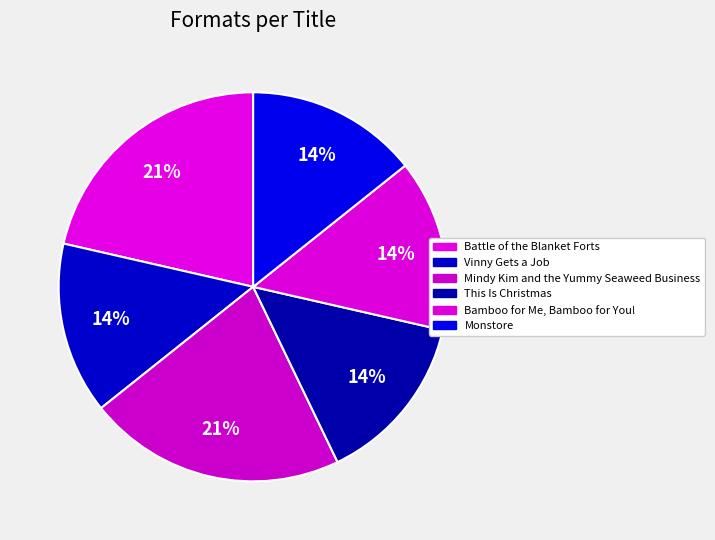

The Mindy Kim and the Yummy Seaweed Business slice represents 7% of the pie. True or false?

False